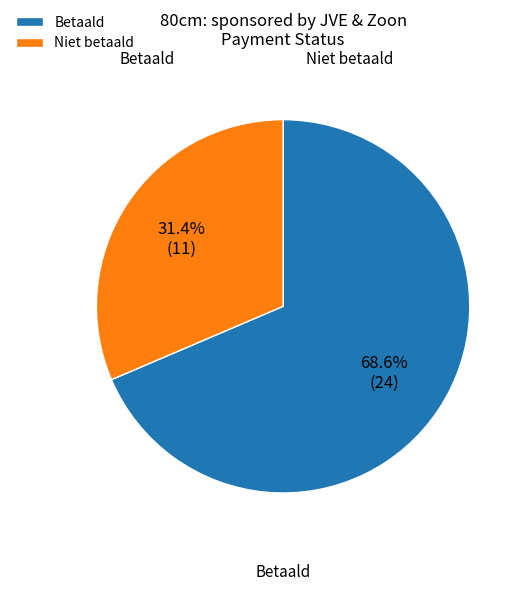

Is there a majority slice in this chart?

Yes